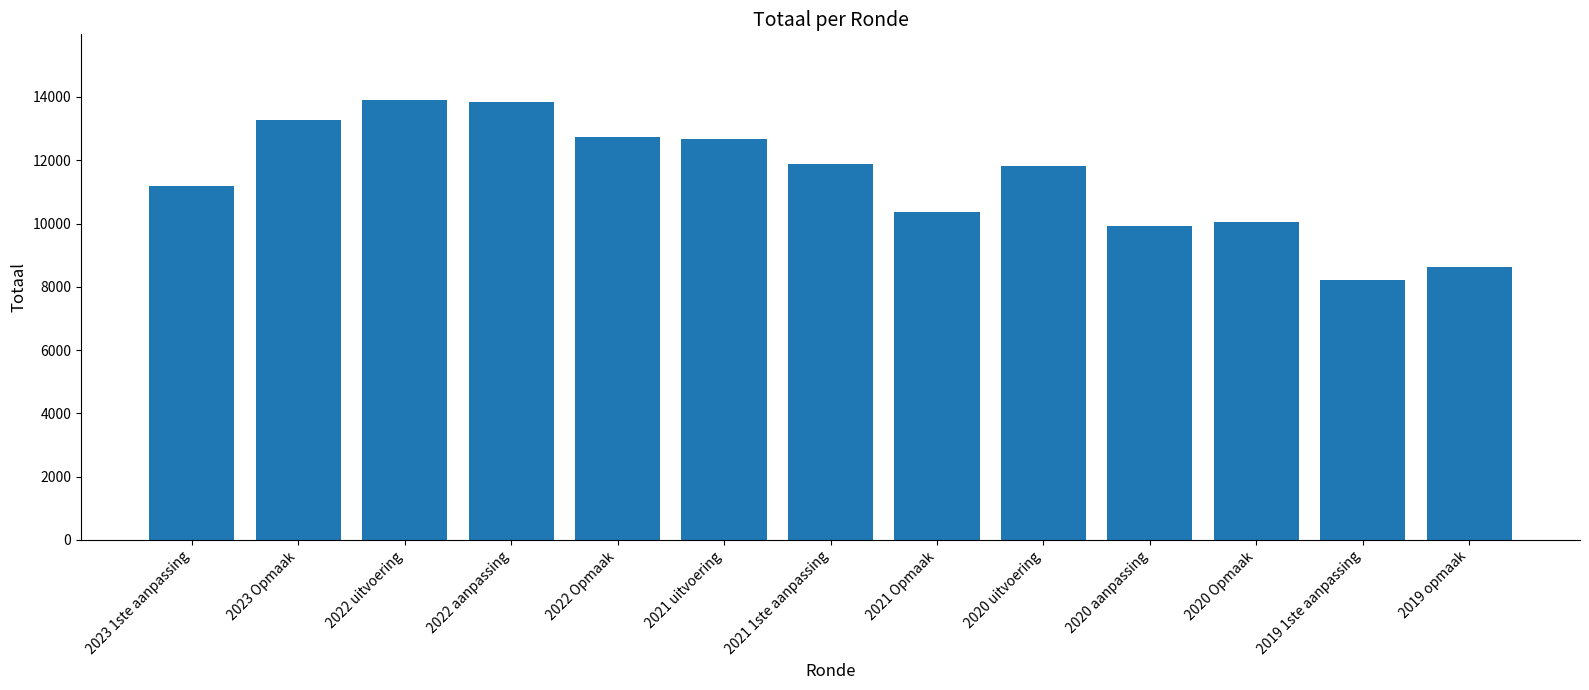

Approximately how many times larger is the value at 2020 uitvoering compared to 2022 uitvoering?

0.9